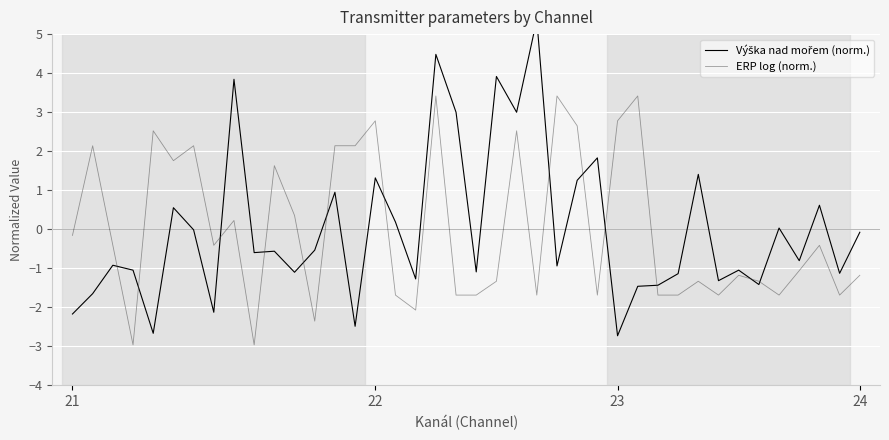

Which series has the largest total across all categories?

Výška nad mořem (norm.)